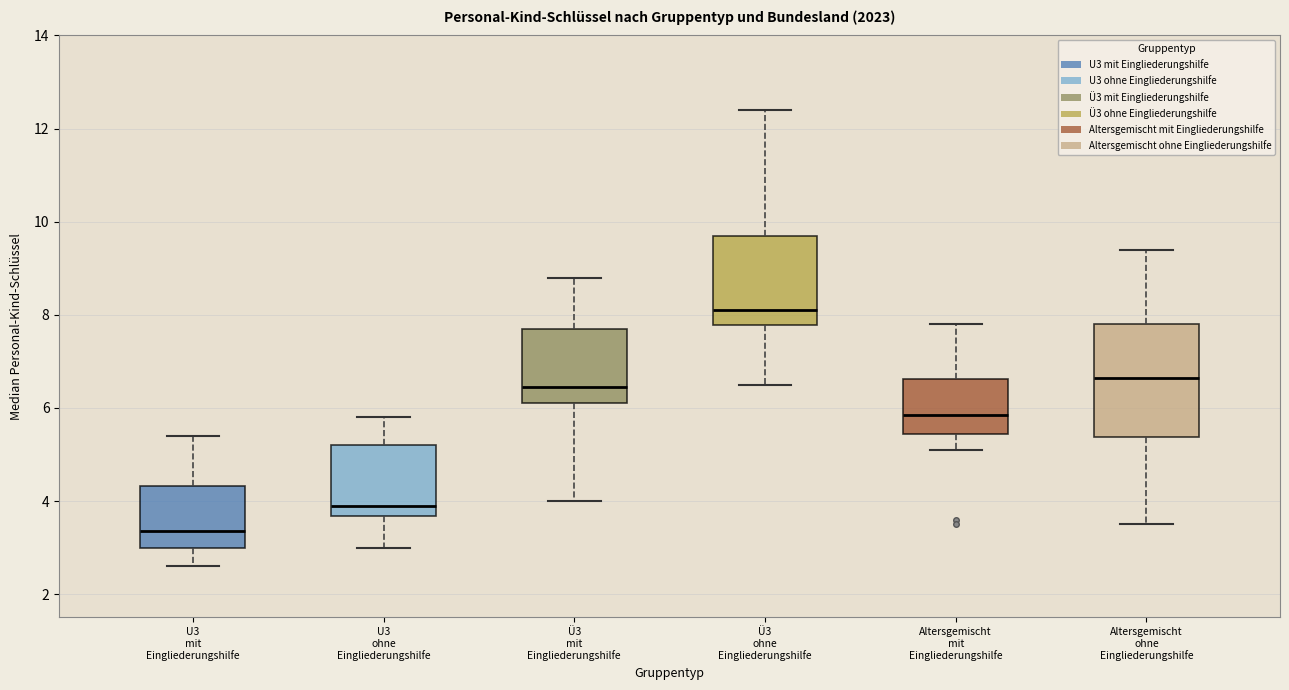

Where does the lower whisker of the box for Ü3 ohne Eingliederungshilfe end on the y-axis? The values are not printed on the chart, so give them approximately, as read against the axis.

6.6